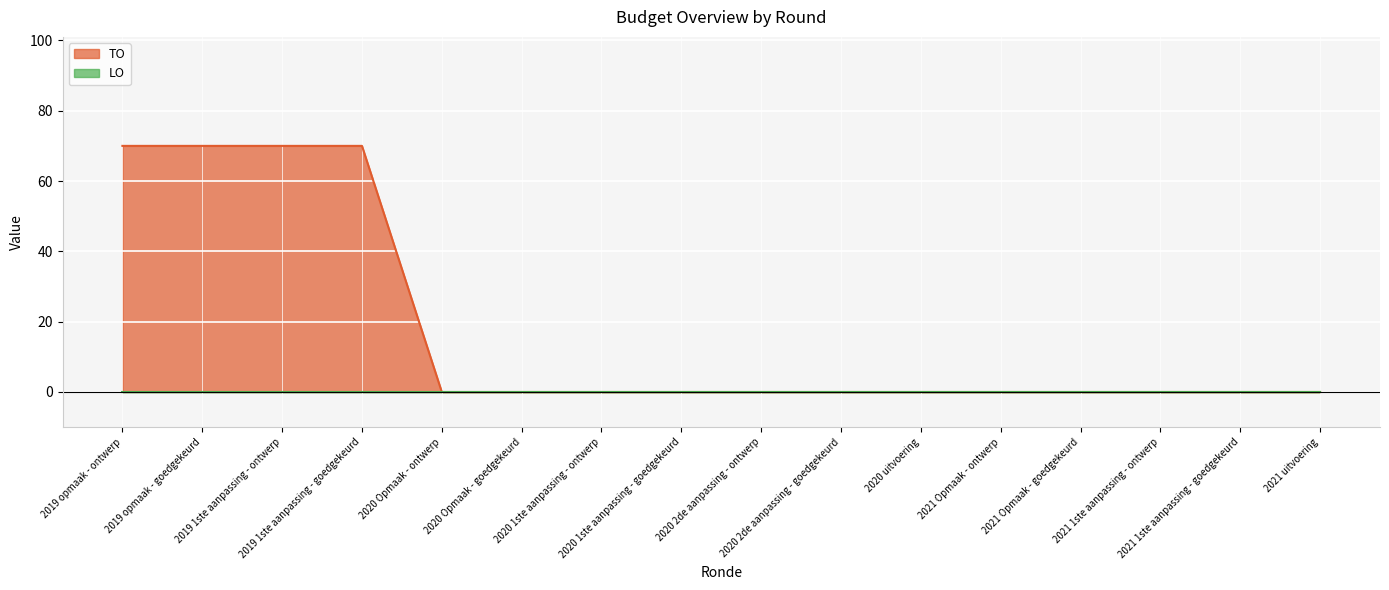

True or false: the data shows 0 at 2020 1ste aanpassing - ontwerp.

True